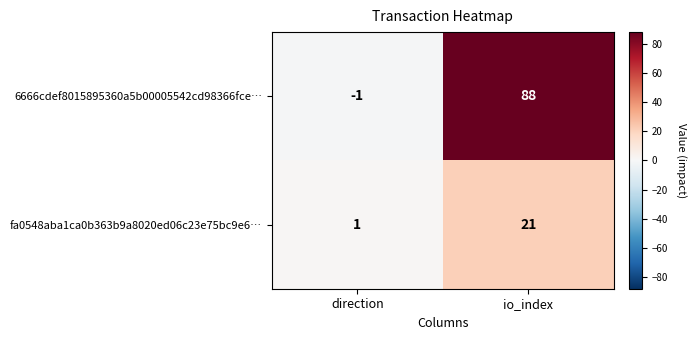

What is the approximate value of fa0548aba1ca0b363b9a8020ed06c23e75bc9e6… at io_index?

21